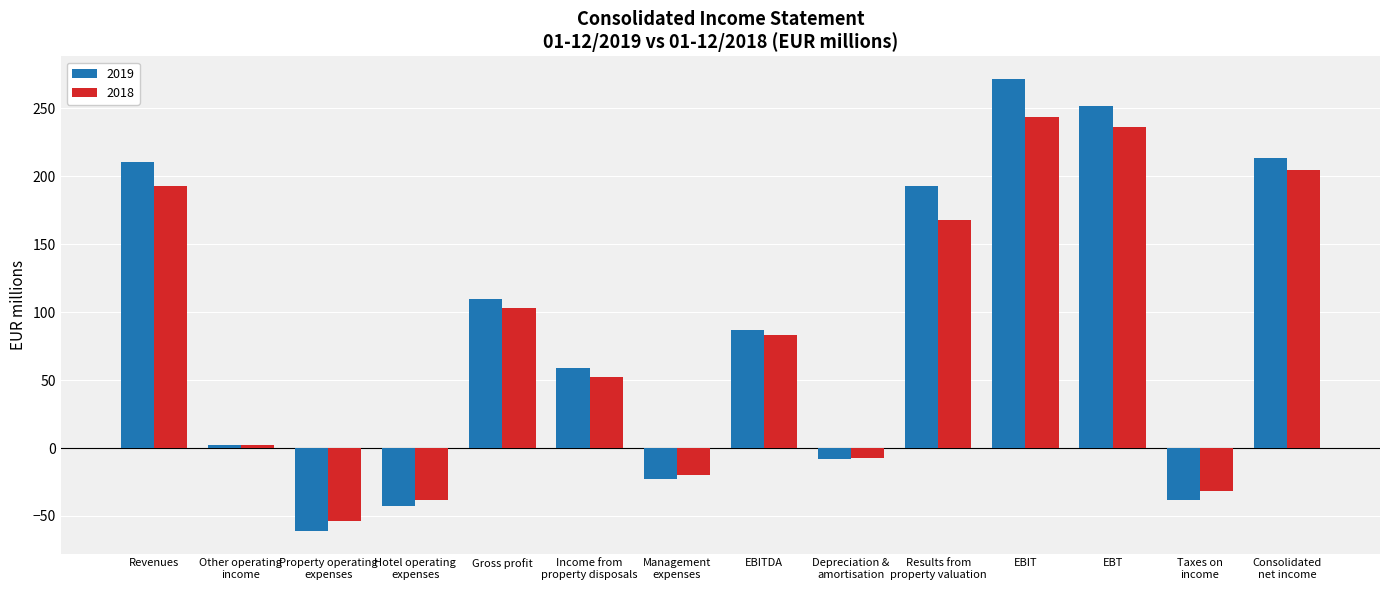

Which series has the largest range (max minus min)?

2019